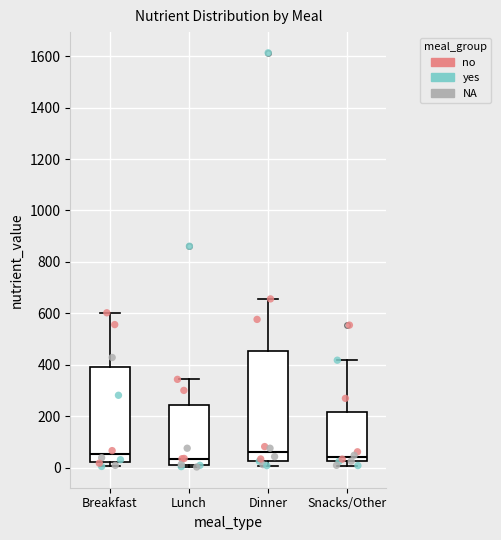

Reading left to right, transcribe this box plot: for each box, give where its median line is, the range the box spans, and where its two whiskers end, as read against the y-axis. The values are not printed on the chart, so give them approximately, as read against the axis.

Breakfast: median 60, box 20 to 400, whiskers 0 to 600
Lunch: median 40, box 0 to 240, whiskers 0 (just below the box's lower edge) to 340
Dinner: median 60, box 20 to 460, whiskers 0 to 660
Snacks/Other: median 40, box 20 to 220, whiskers 0 to 420